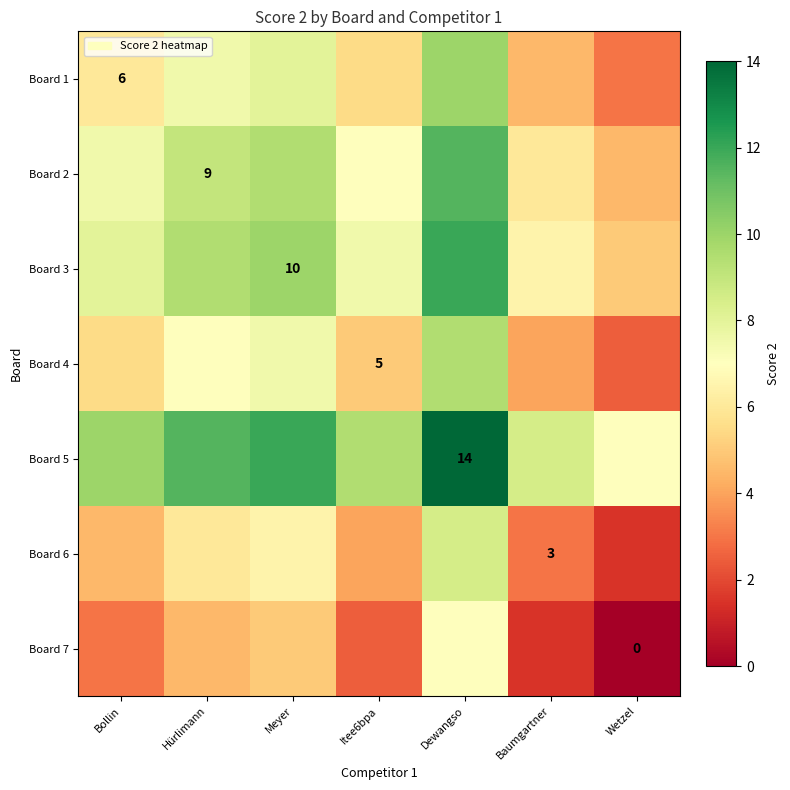

The value of Board 5 at Dewangso is 7.8. True or false?

False